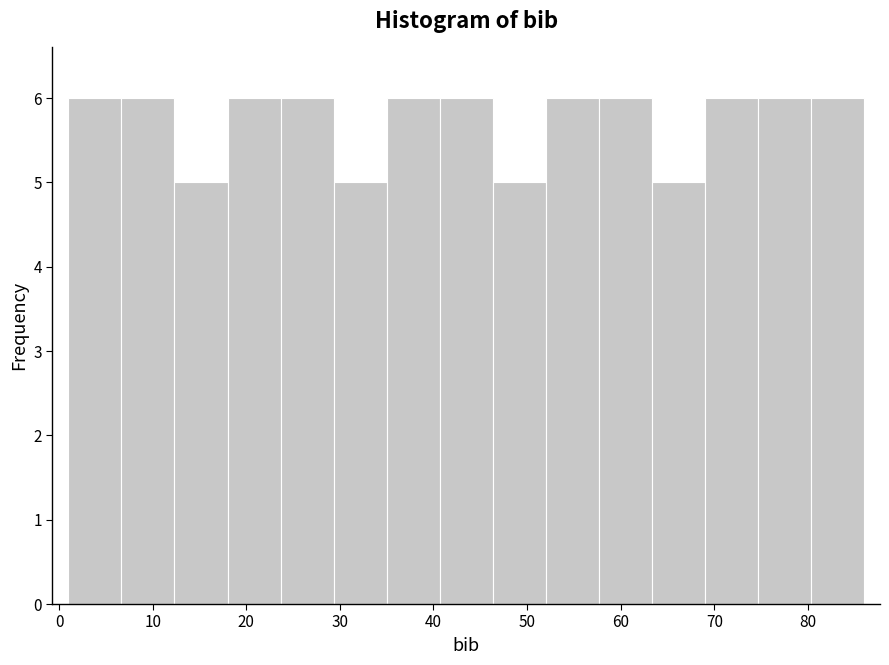

Reading left to right, transcribe this chart: for each bar, give the range it covers on the x-axis and its height. Neither the bar edges nor the heights are printed on the chart, so give them approximately, as read against the axes.

1 to 7: 6
7 to 12: 6
12 to 18: 5
18 to 24: 6
24 to 29: 6
29 to 35: 5
35 to 41: 6
41 to 46: 6
46 to 52: 5
52 to 58: 6
58 to 63: 6
63 to 69: 5
69 to 75: 6
75 to 80: 6
80 to 86: 6